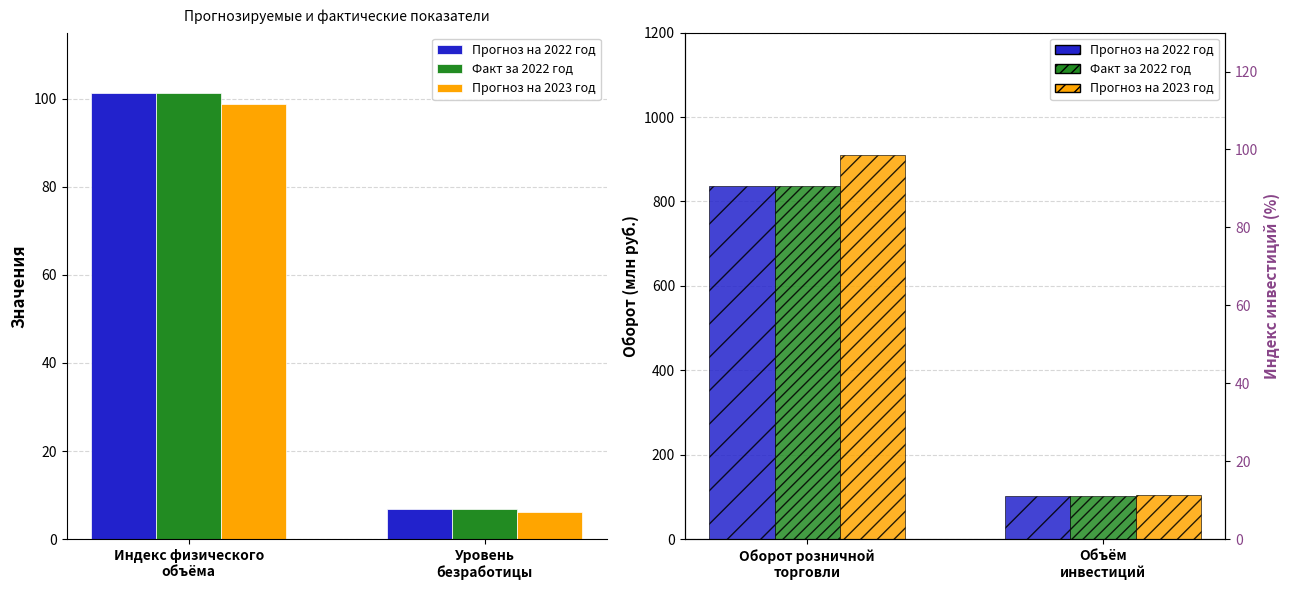

At how many categories does at least one series exceed 152?

1